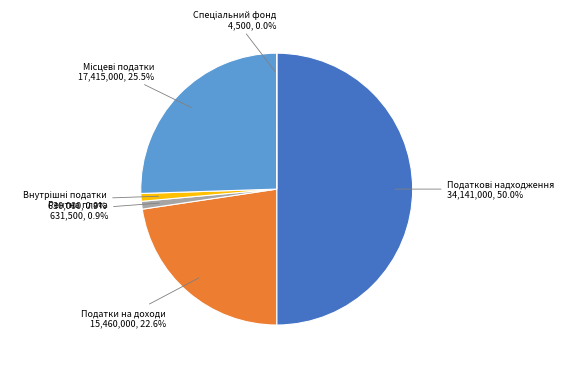

How much of the chart is everything except Податки на доходи?

77.4%